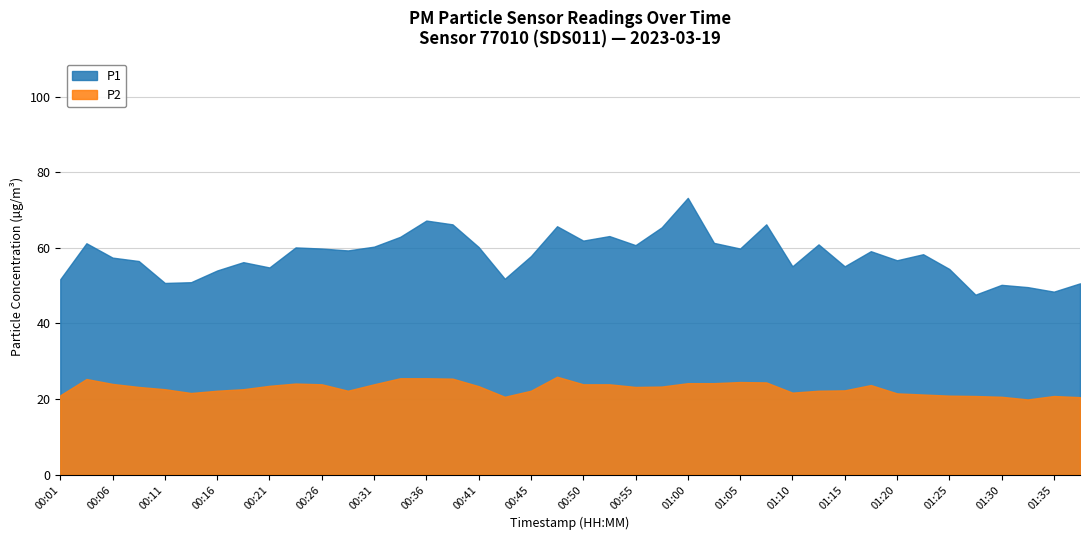

The P2 series shows 22.6 at 00:11. True or false?

True